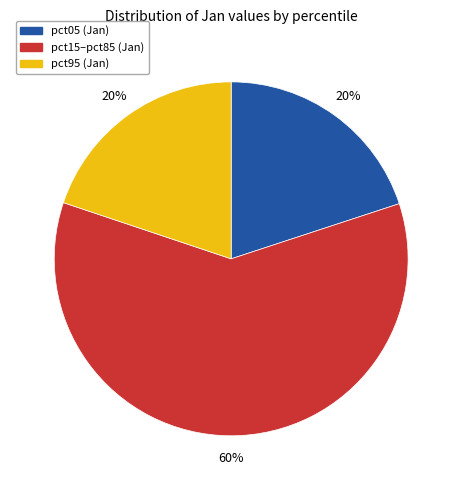

Does any single category account for the majority?

Yes